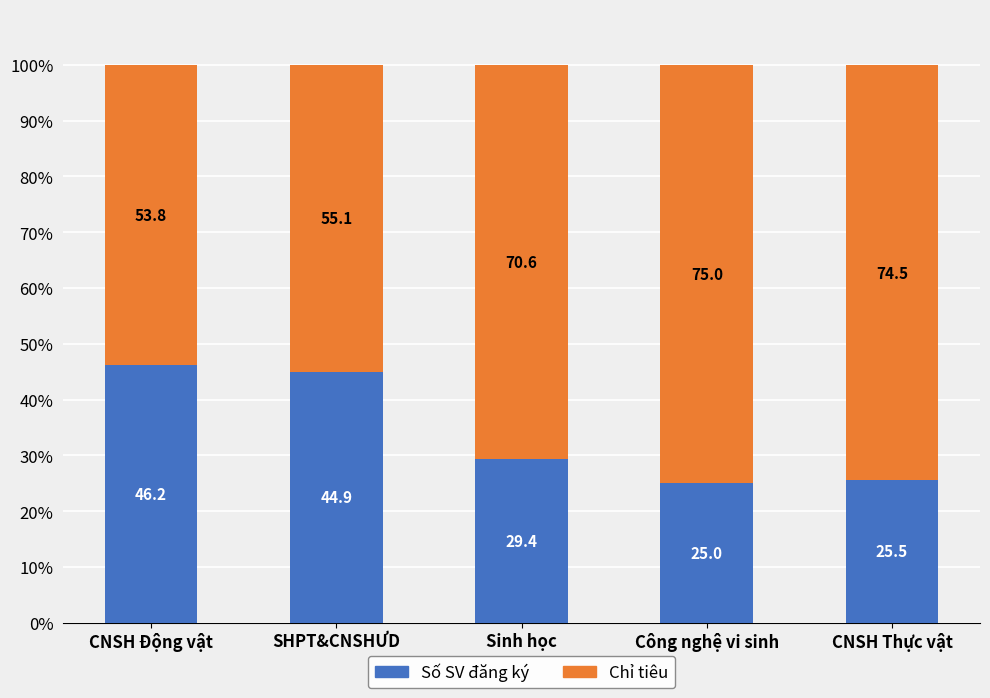

What is the total value across all series at Sinh học?

100.0